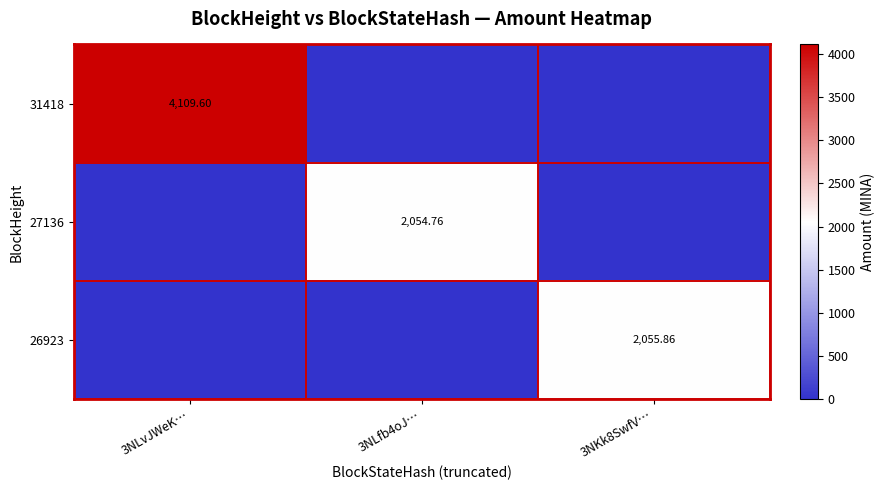

Which has a higher value, 3NLfb4oJ… or 3NLvJWeK…?

3NLvJWeK…